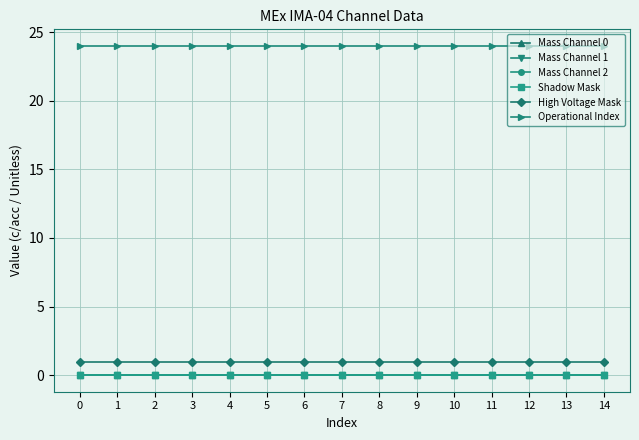

Reading left to right, what are all the values shown in this chart?

Mass Channel 0: 0	0	0	0	0	0	0	0	0	0	0	0	0	0	0
Mass Channel 1: 0	0	0	0	0	0	0	0	0	0	0	0	0	0	0
Mass Channel 2: 0	0	0	0	0	0	0	0	0	0	0	0	0	0	0
Shadow Mask: 0	0	0	0	0	0	0	0	0	0	0	0	0	0	0
High Voltage Mask: 1	1	1	1	1	1	1	1	1	1	1	1	1	1	1
Operational Index: 24	24	24	24	24	24	24	24	24	24	24	24	24	24	24